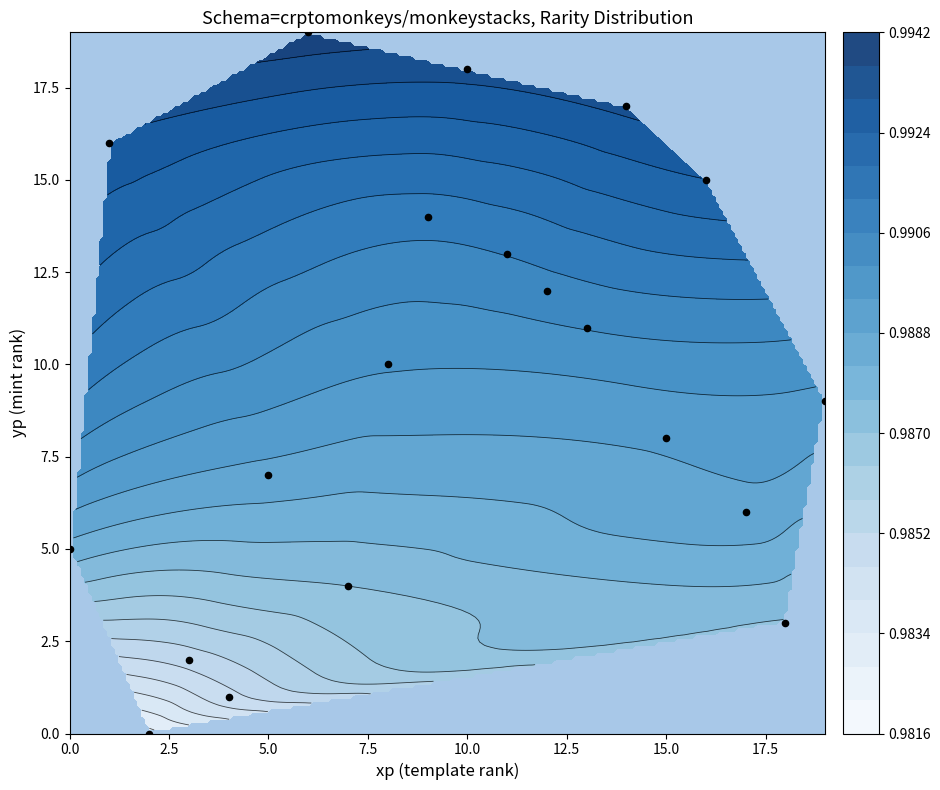

What is the change in value from 10 to 12?

-6